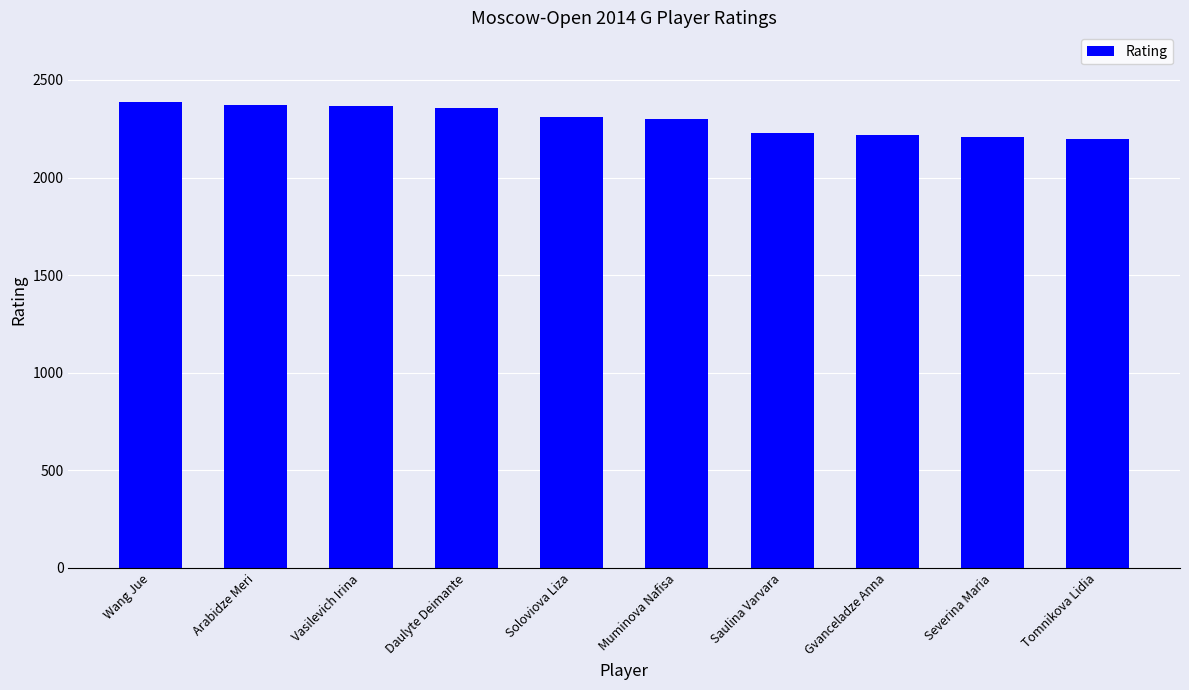

What is the greatest value displayed?

2386